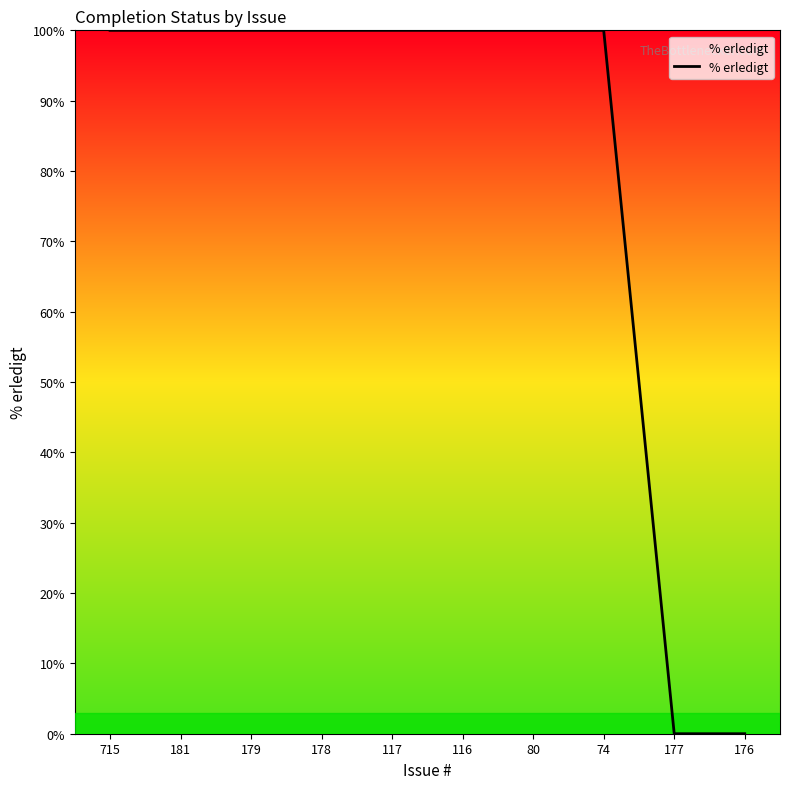

What position from the left is 181?

2